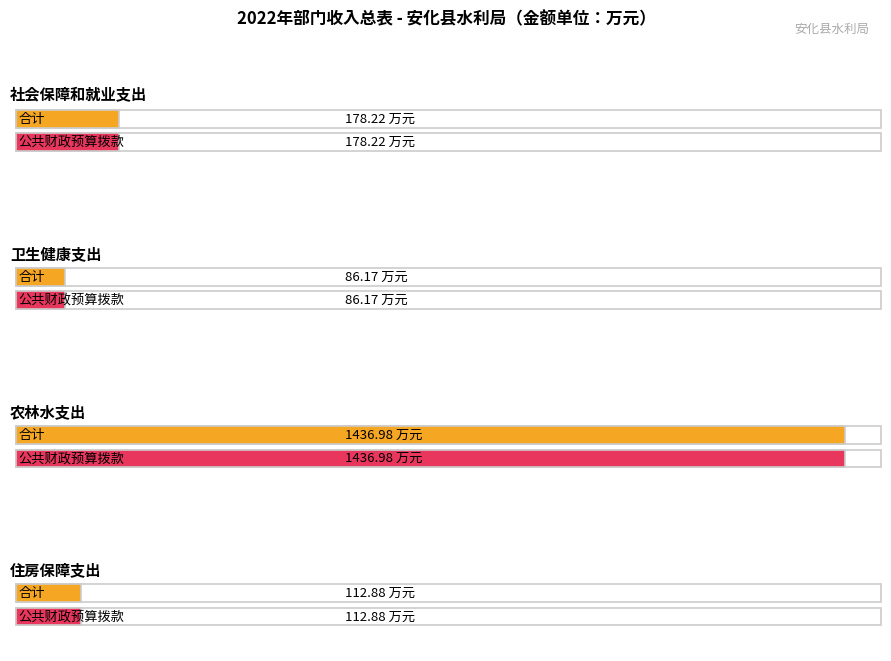

At which category is the sum across all series the highest?

农林水支出